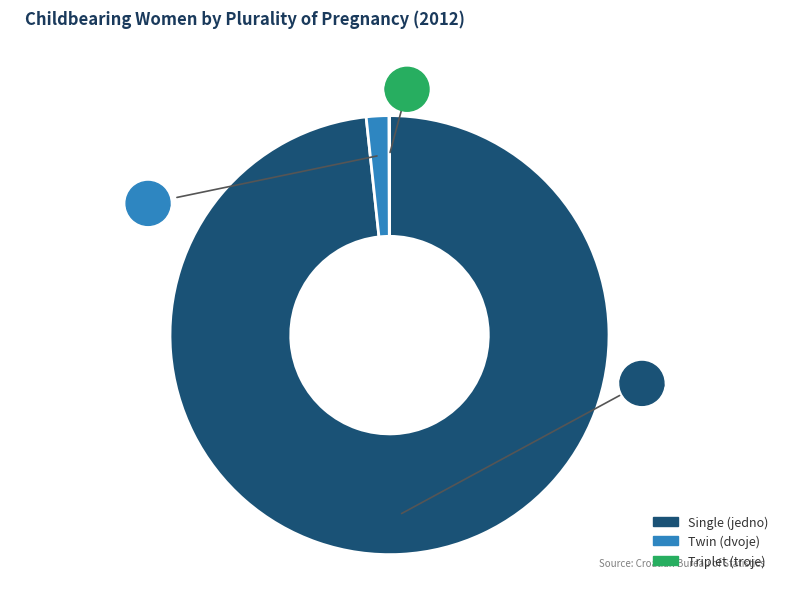

Is there any slice that represents more than half of the pie?

Yes